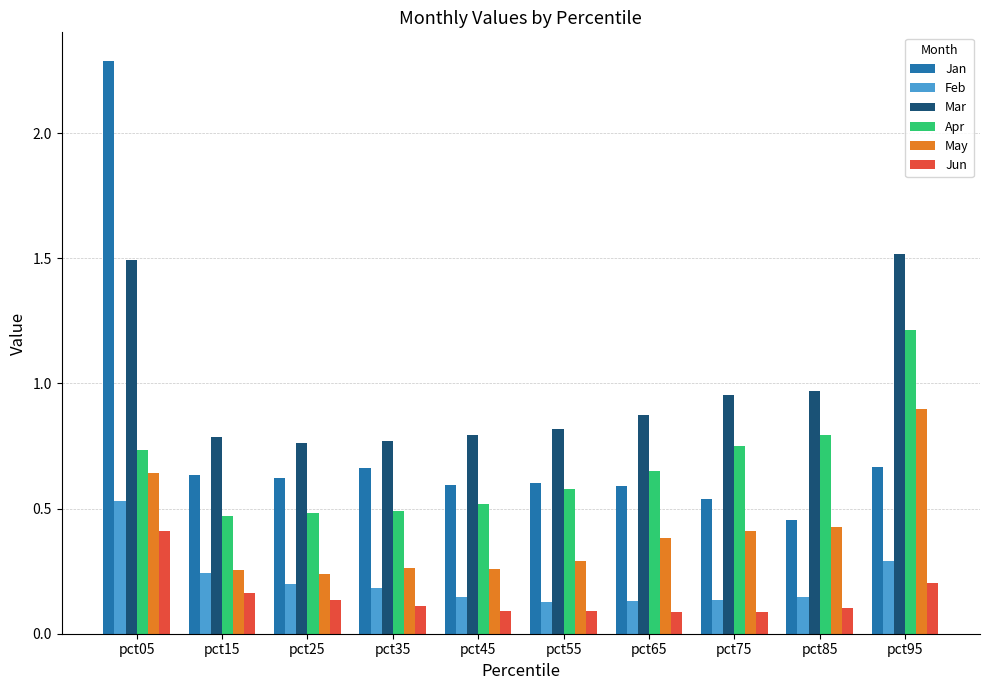

Which series has the widest spread of values?

Jan